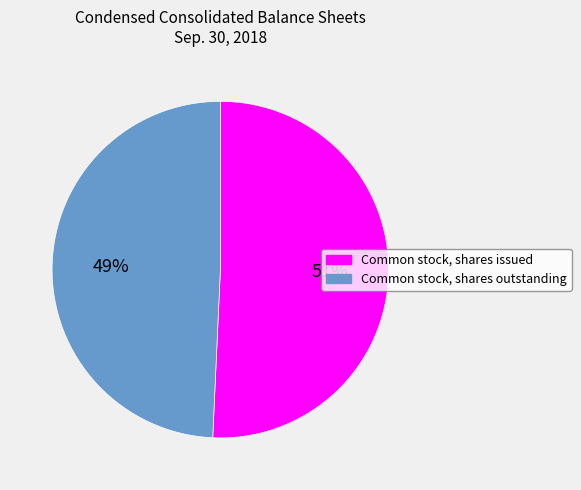

Between Common stock, shares outstanding and Common stock, shares issued, which is larger?

Common stock, shares issued